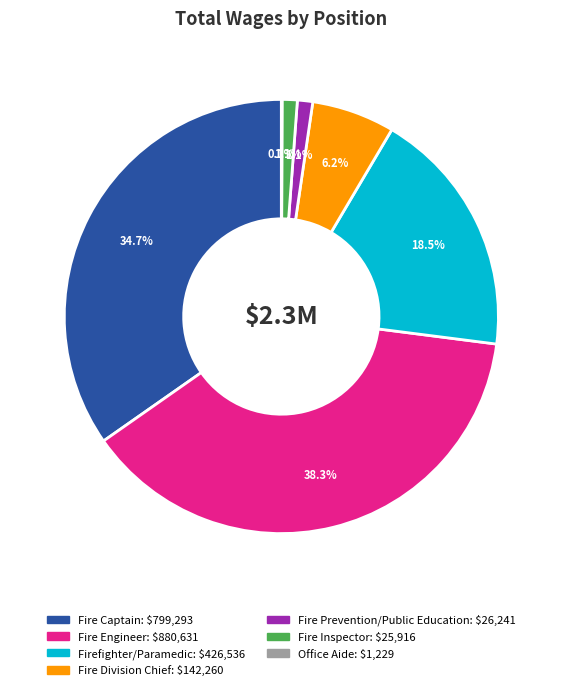

Approximately how many times larger is the value at Fire Prevention/Public Education compared to Fire Inspector?

1.0